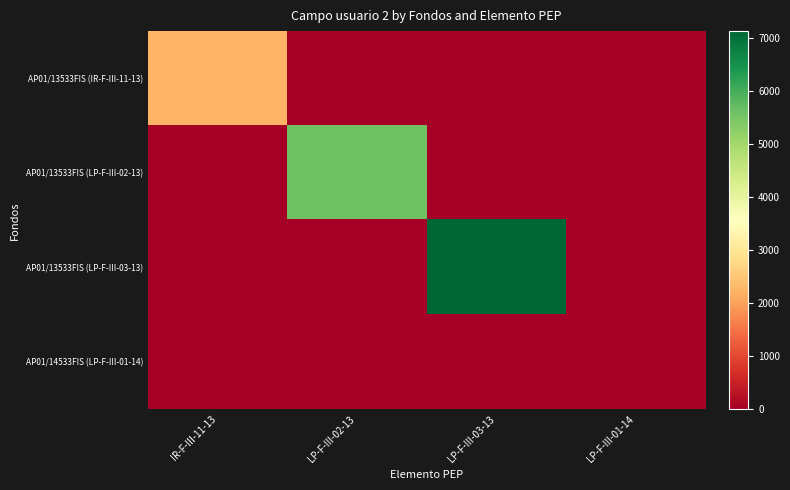

Between IR-F-III-11-13 and LP-F-III-03-13, which series saw the biggest shift?

AP01/13533FIS (LP-F-III-03-13)